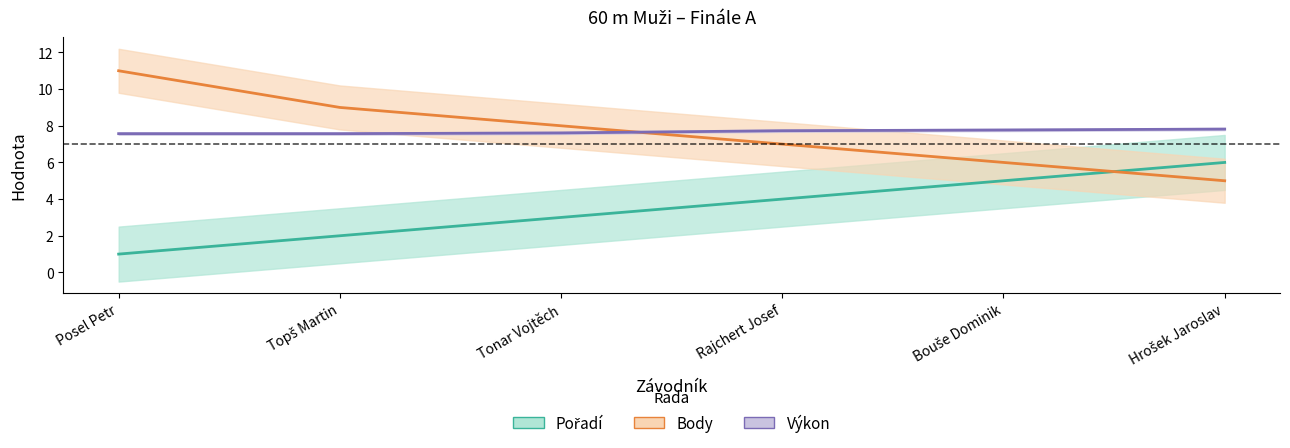

What is the label of the 4th point from the left?

Rajchert Josef